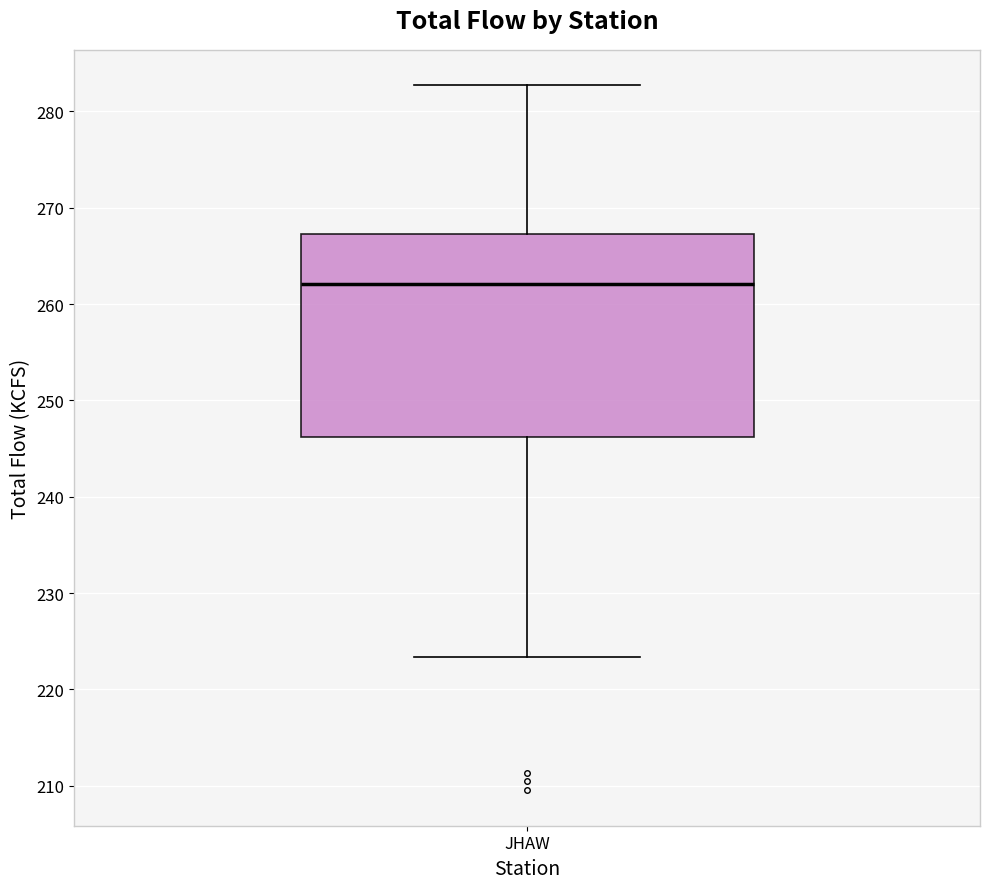

Transcribe this box plot: give where the median line is, the range the box spans, and where the two whiskers end, as read against the y-axis. The values are not printed on the chart, so give them approximately, as read against the axis.

median 262, box 246 to 267, whiskers 223 to 283